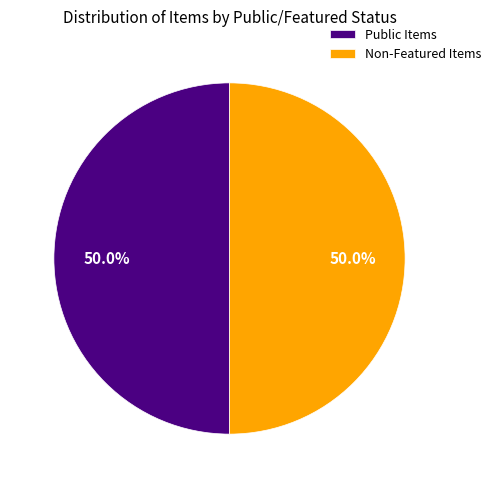

What percentage is NOT represented by Public Items?

50.0%